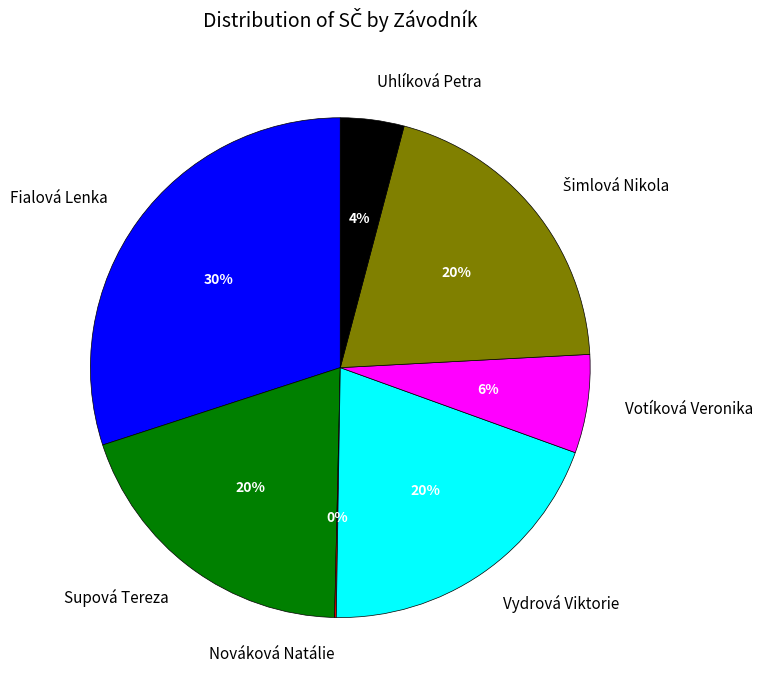

What is the largest slice in the pie chart?

Fialová Lenka